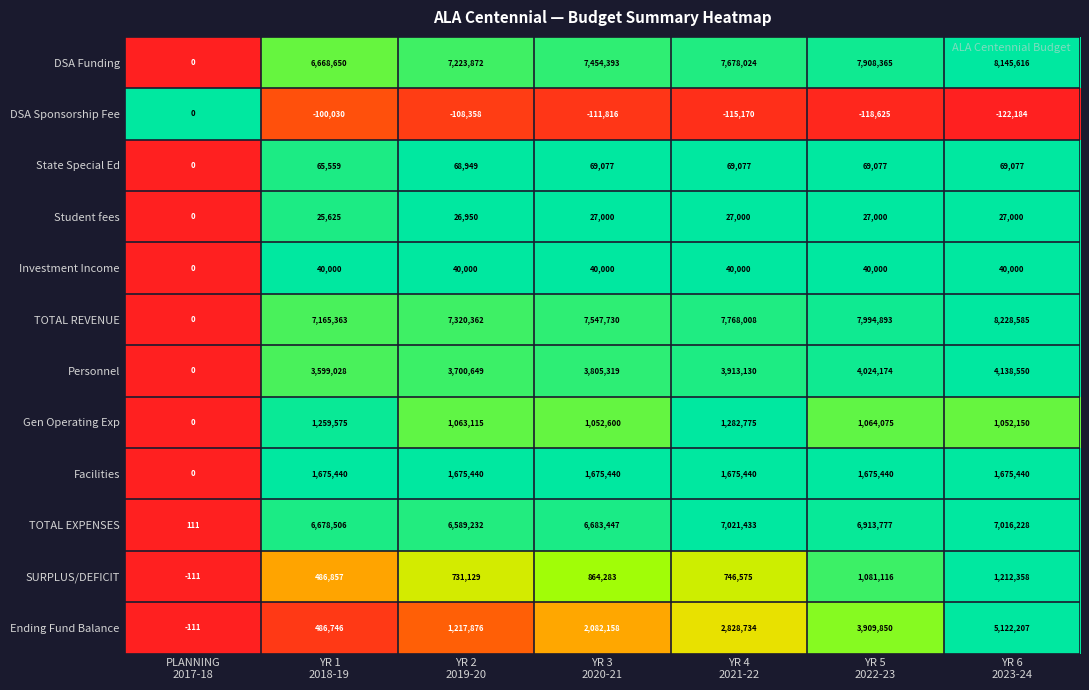

Which series has the largest range (max minus min)?

TOTAL REVENUE